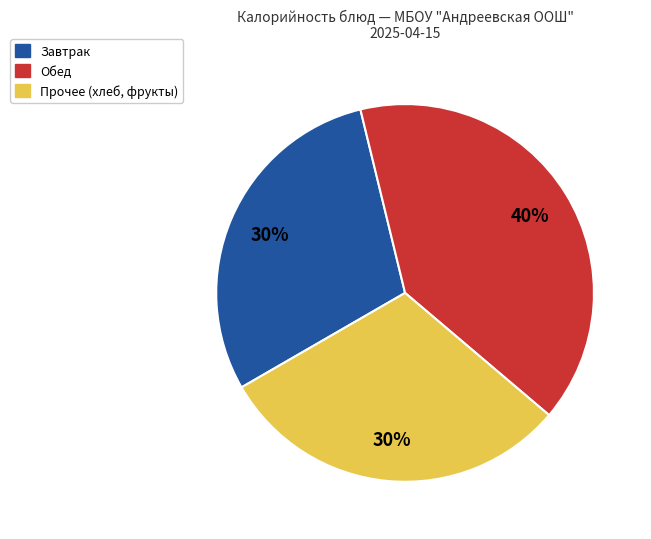

To the nearest percent, what is the average slice percentage?

33%